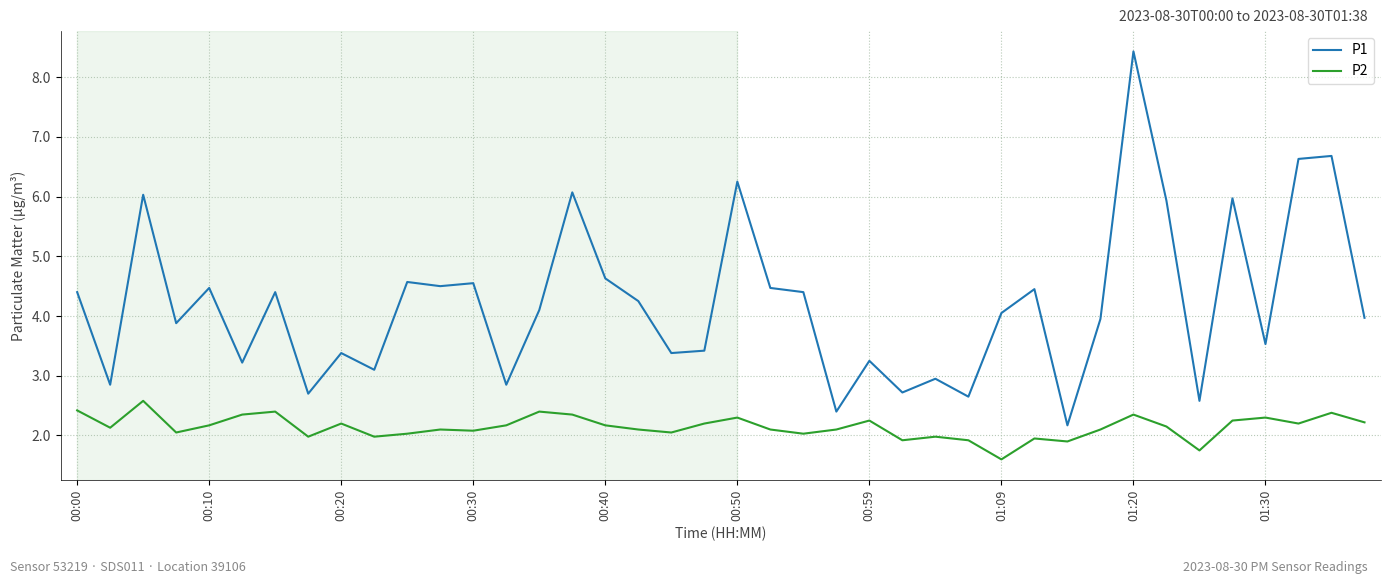

Does the chart have visible grid lines?

Yes